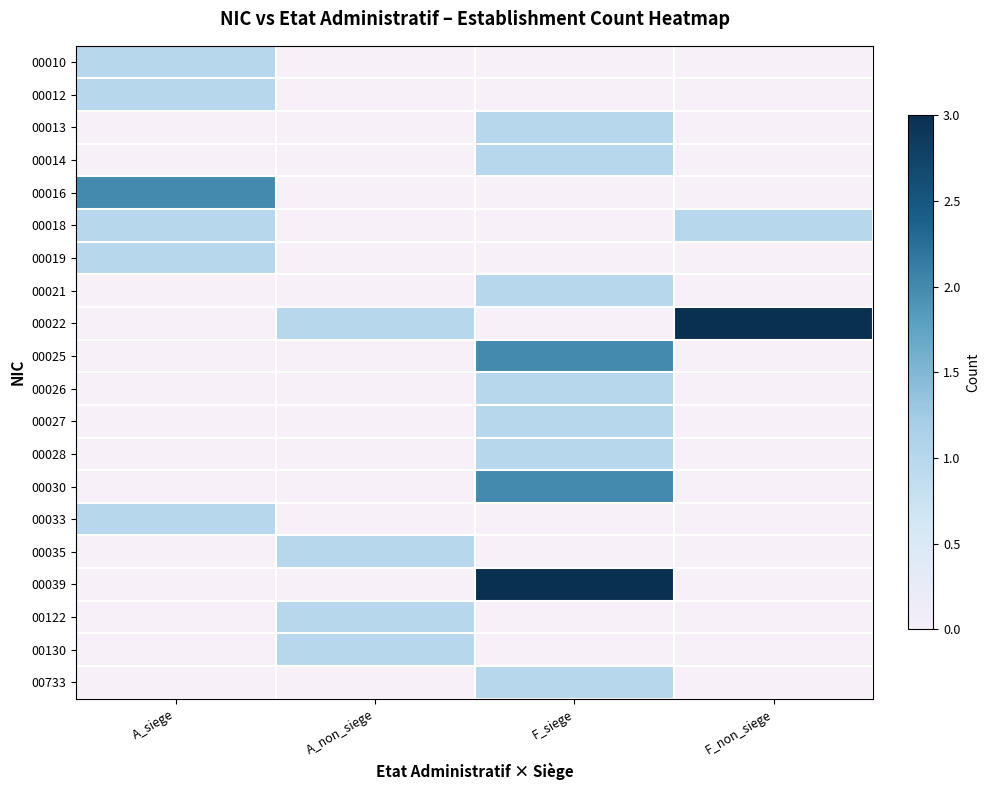

Is the value of 00018 at F_siege greater than the value of 00122 at F_non_siege?

No